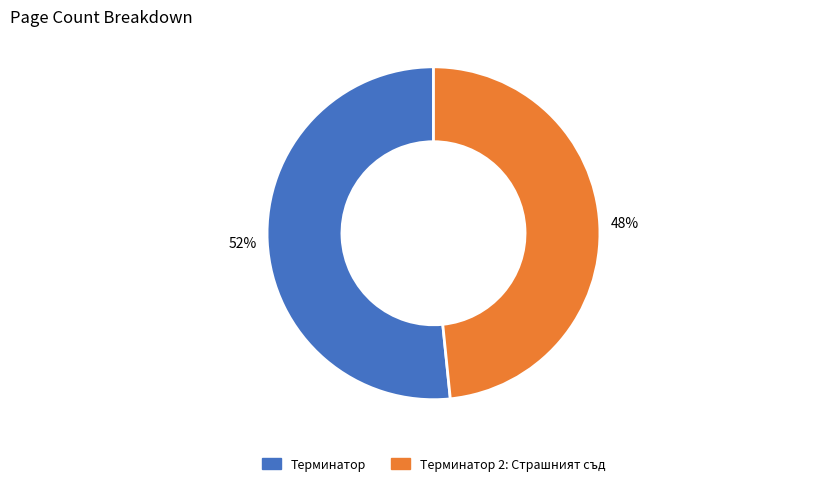

To the nearest percent, what portion does Терминатор represent?

52%